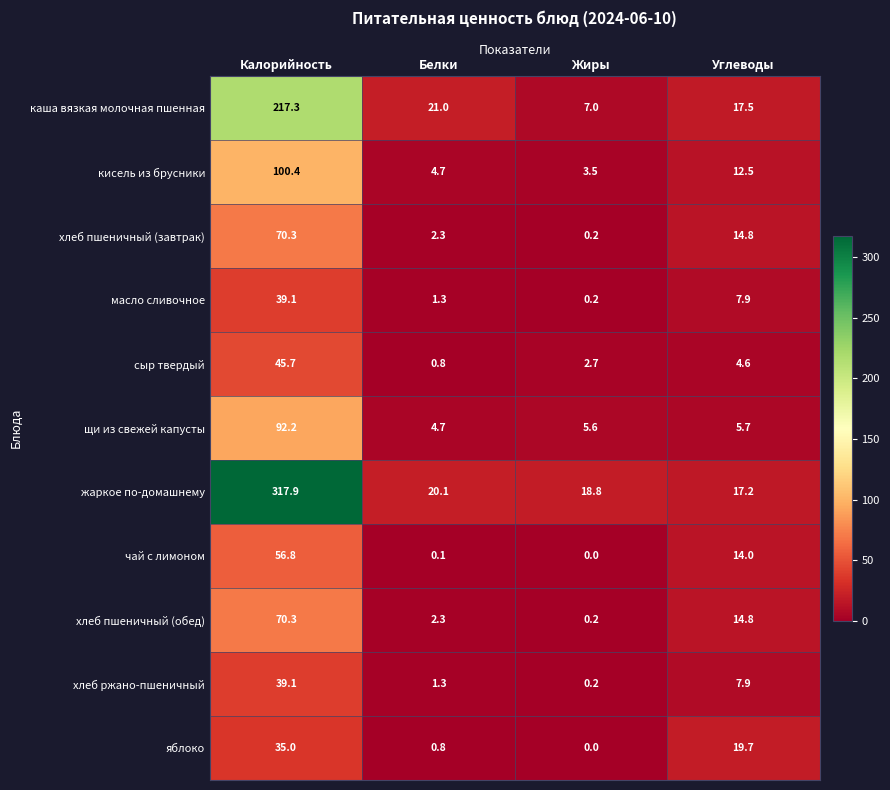

At how many categories does at least one series exceed 250?

1